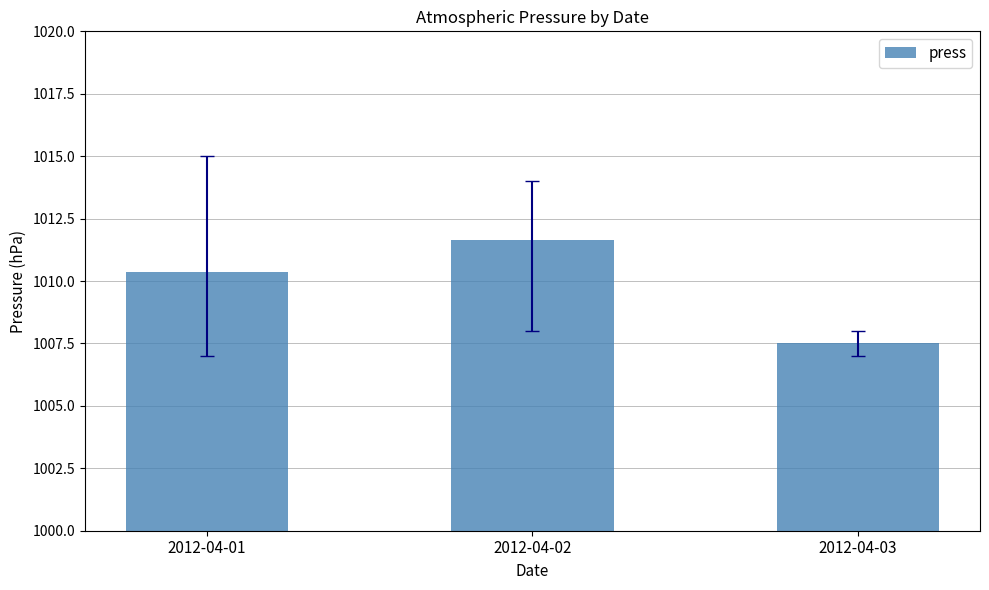

What is the average value?

1009.8